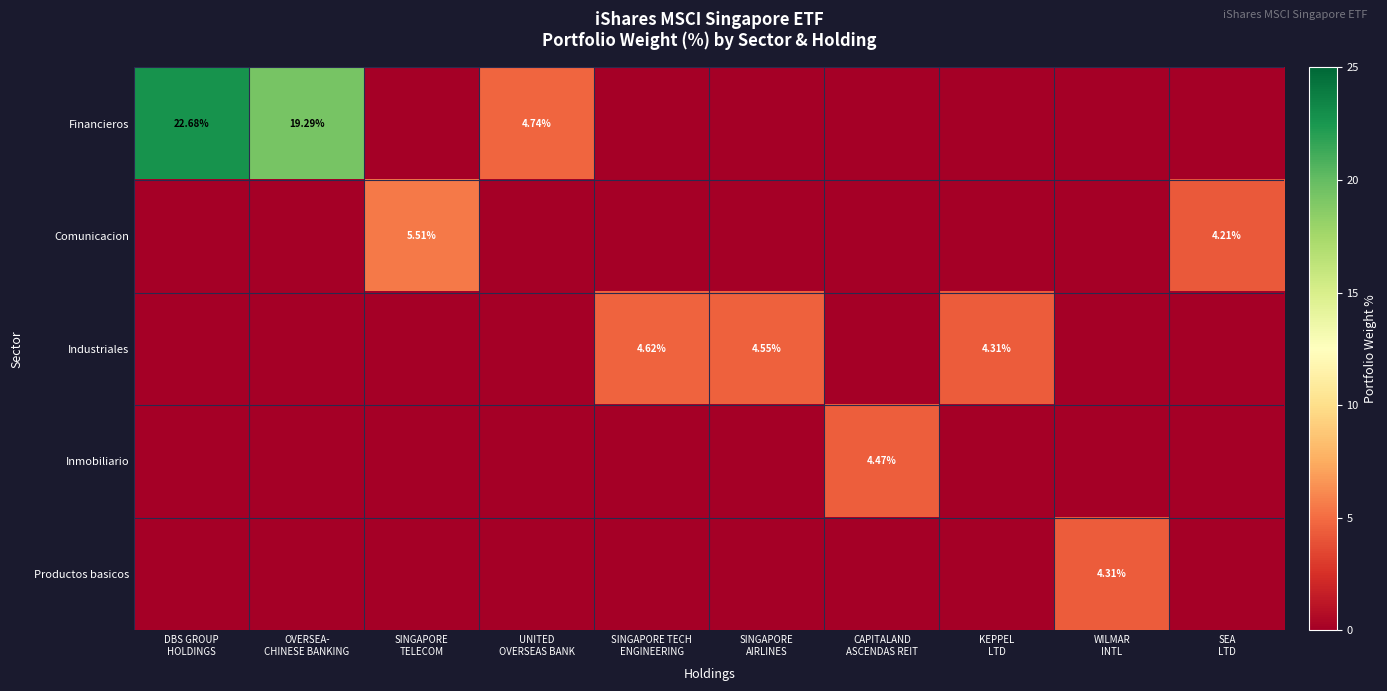

Which series changed the most between DBS GROUP HOLDINGS and KEPPEL LTD?

Financieros